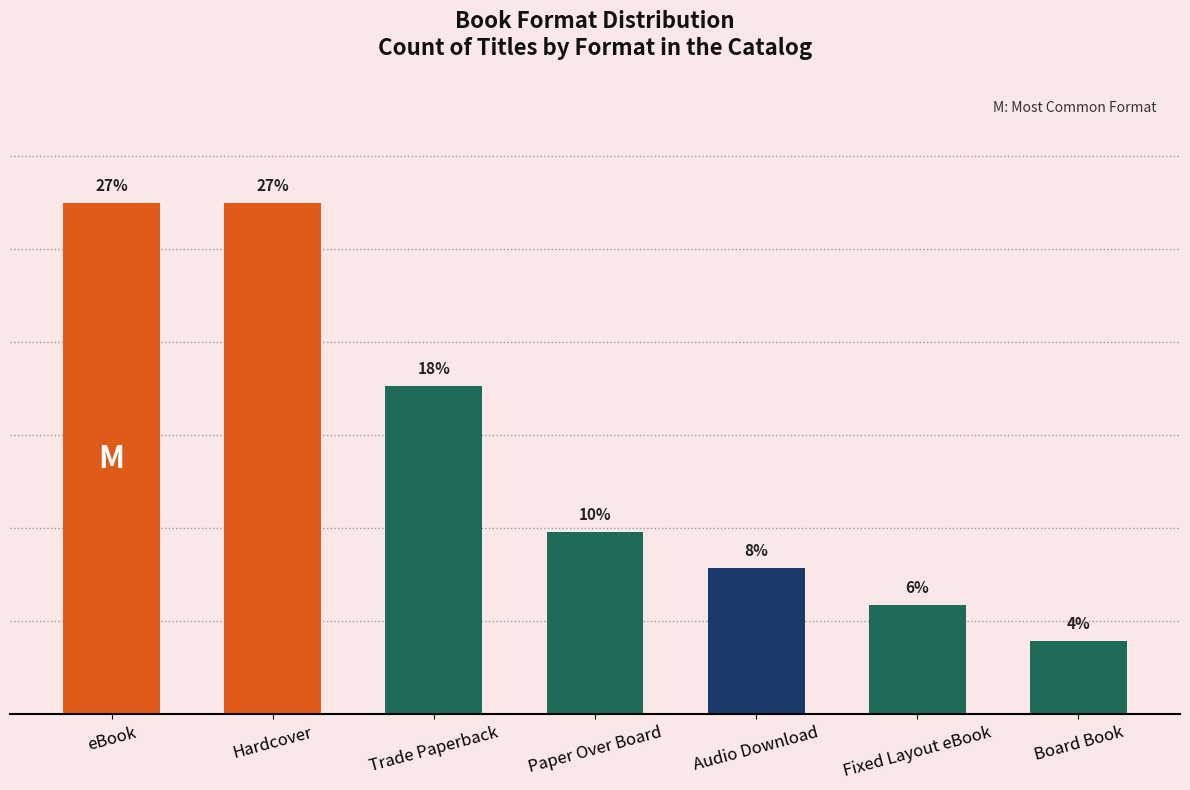

What position from the right is Trade Paperback?

5